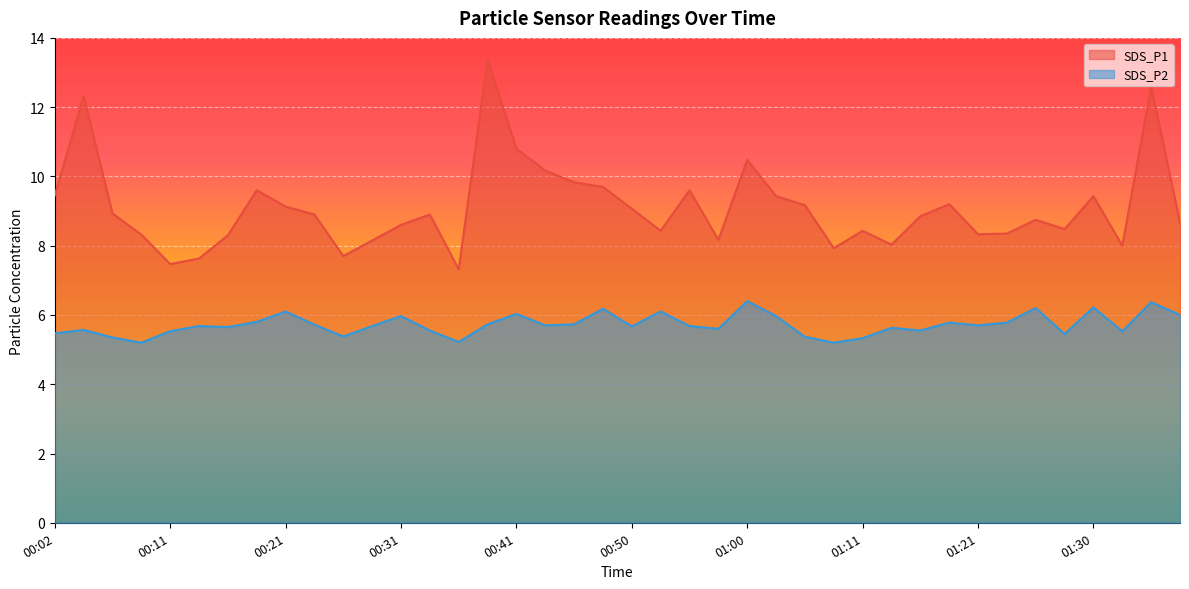

Between 00:33 and 00:28, which is larger?

00:33